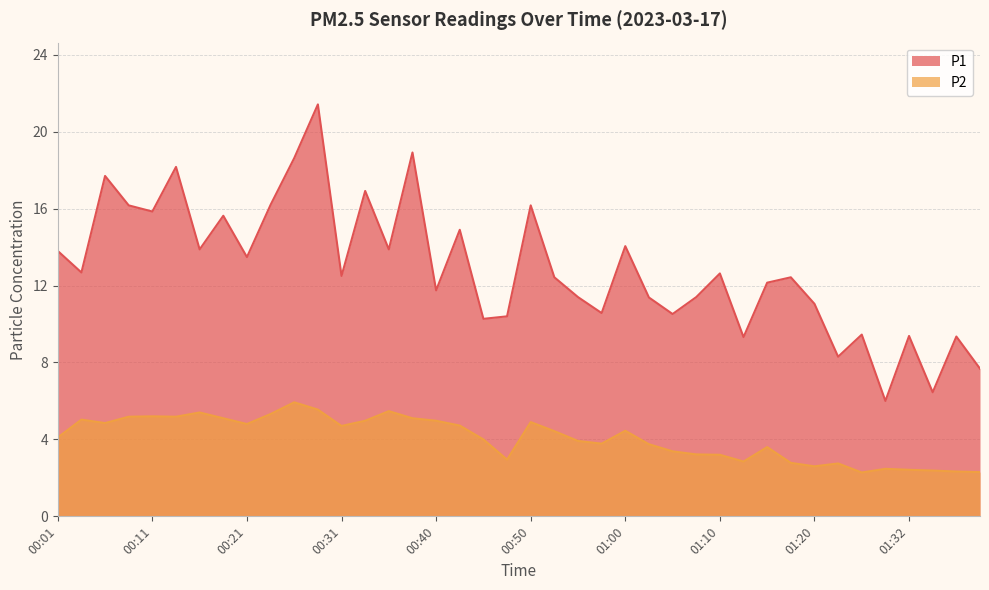

Which has a higher value, 00:18 or 00:04?

00:18